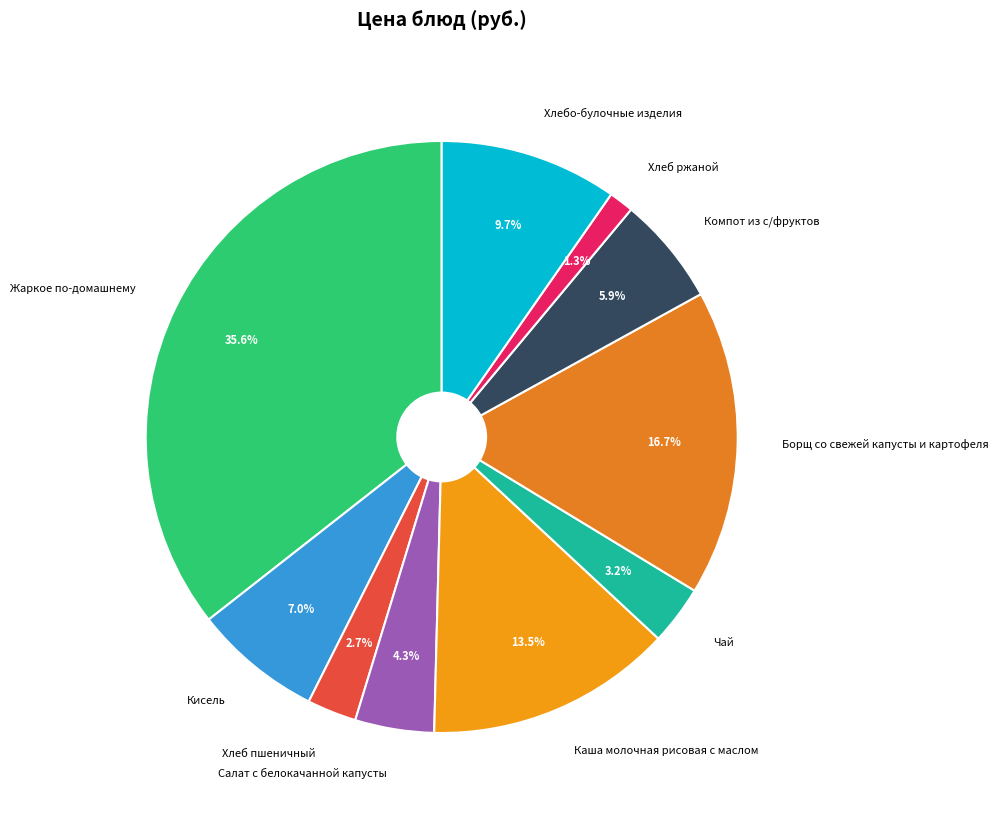

Is there any slice that represents more than half of the pie?

No